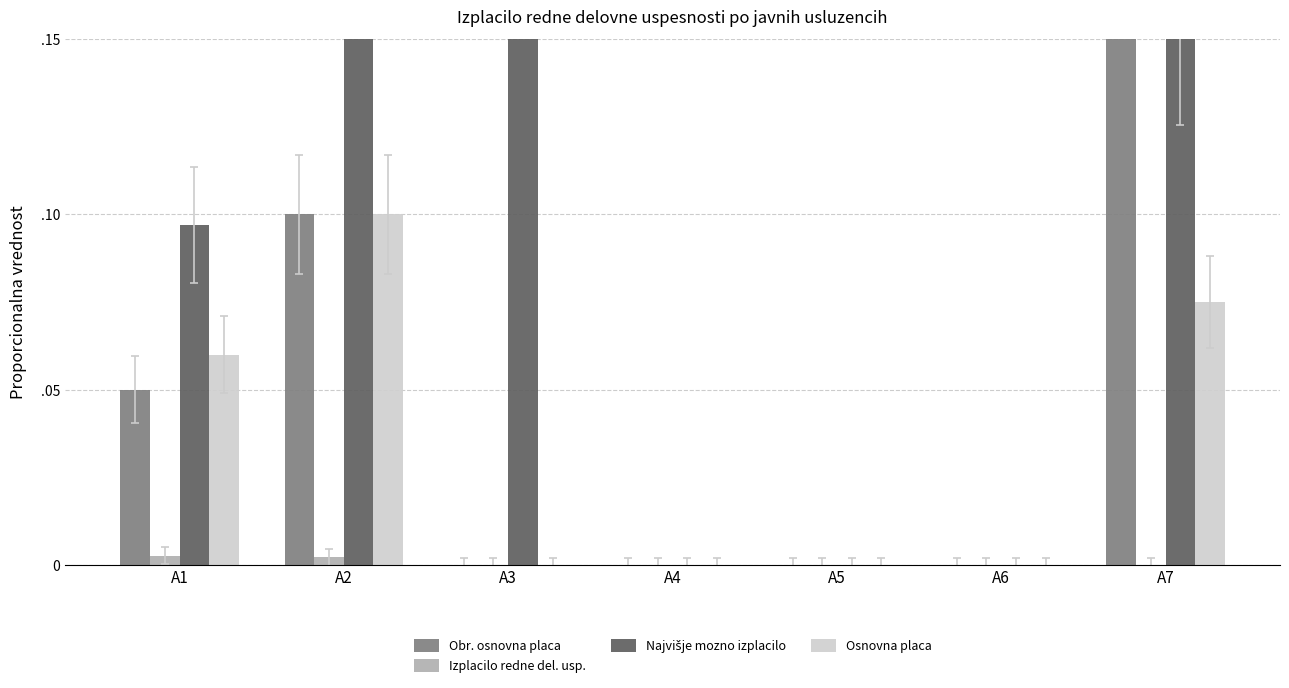

The value of Najvišje mozno izplacilo at A2 is 0.3. True or false?

False